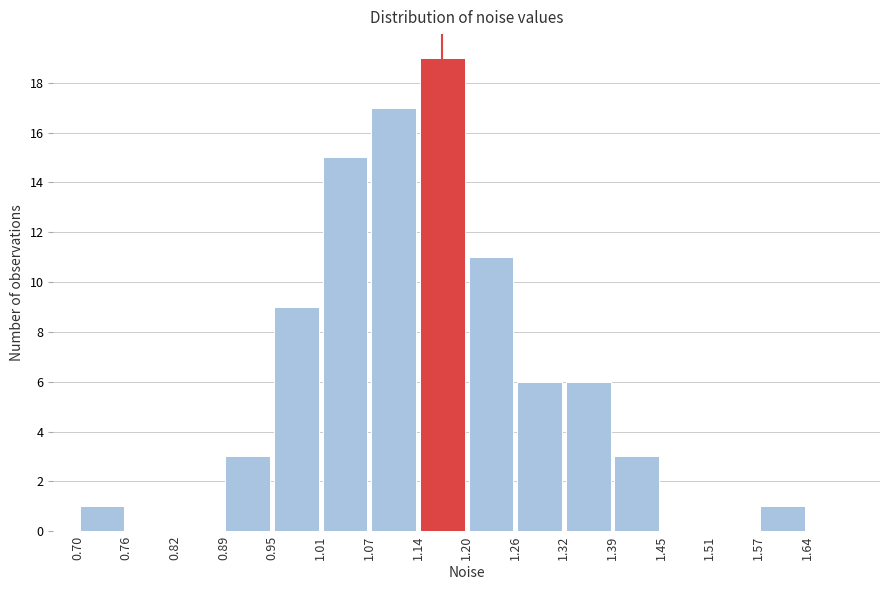

Reading left to right, list every bar in this chart as the range it spans on the x-axis followed by its height. Neither the bar edges nor the heights are printed on the chart, so give them approximately, as read against the axes.

0.70 to 0.76: 1
0.76 to 0.83: 0
0.83 to 0.89: 0
0.89 to 0.95: 3
0.95 to 1.01: 9
1.01 to 1.08: 15
1.08 to 1.14: 17
1.14 to 1.20: 19
1.20 to 1.26: 11
1.26 to 1.33: 6
1.33 to 1.39: 6
1.39 to 1.45: 3
1.45 to 1.51: 0
1.51 to 1.58: 0
1.58 to 1.64: 1
1.64 to 1.70: 0